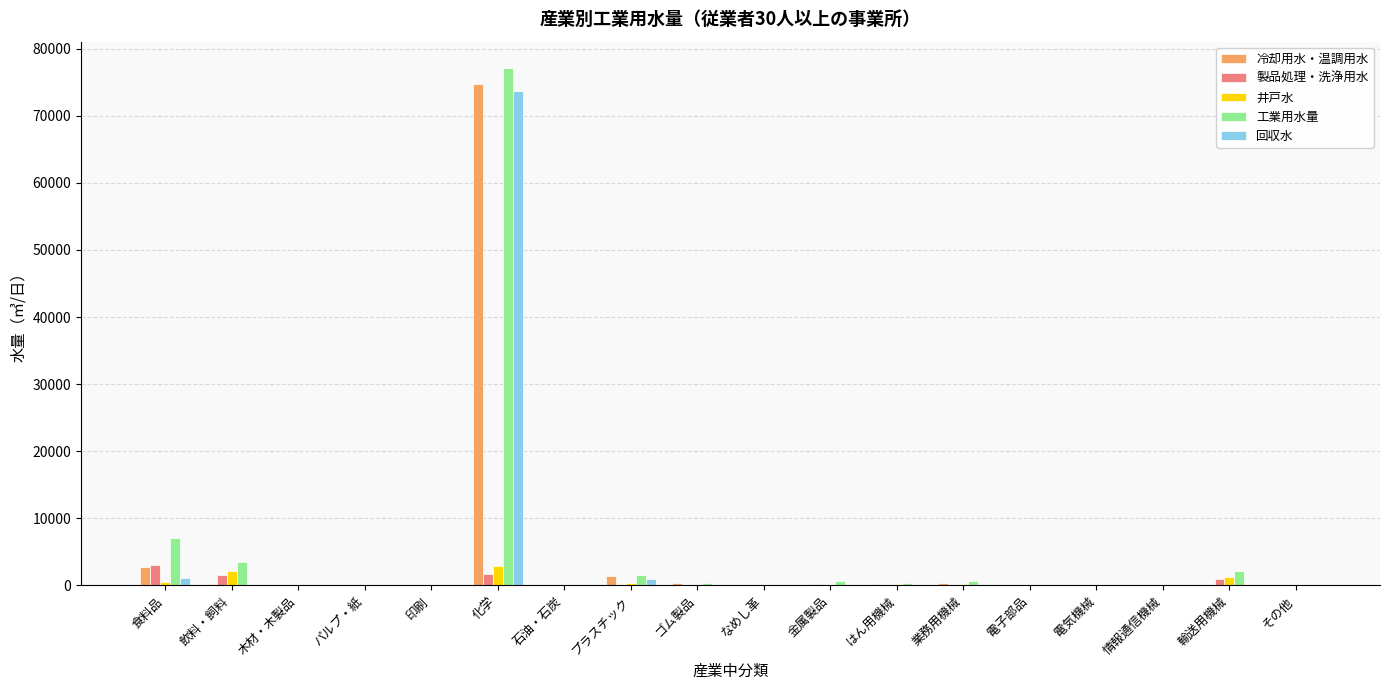

How many data points does each series have?

18